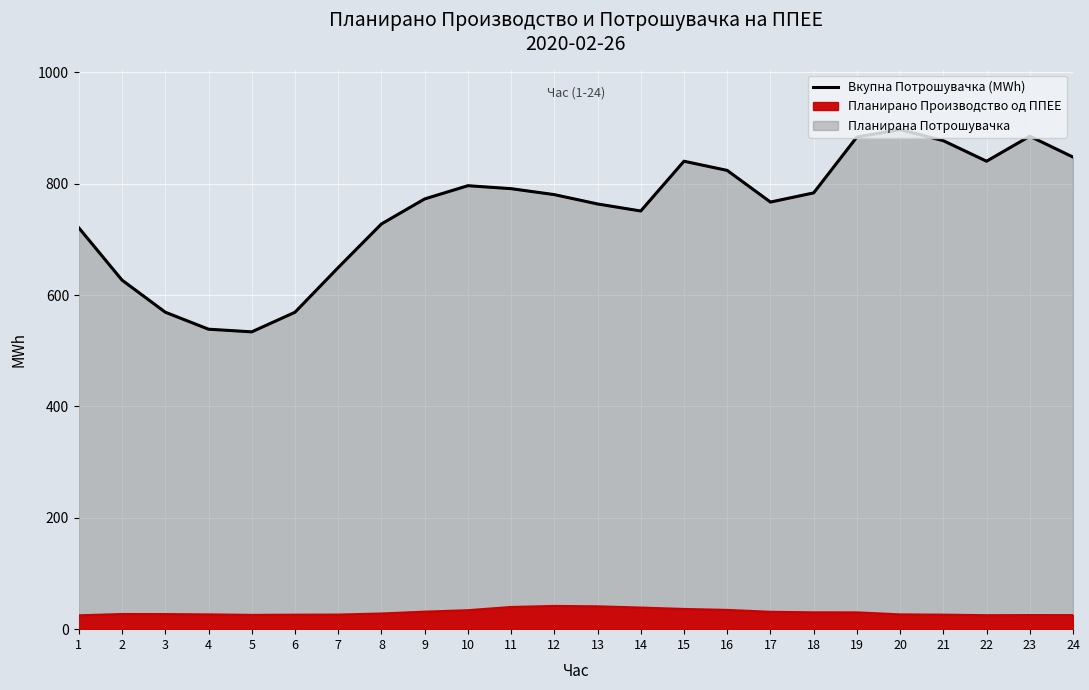

Between 7 and 16, which is larger?

16